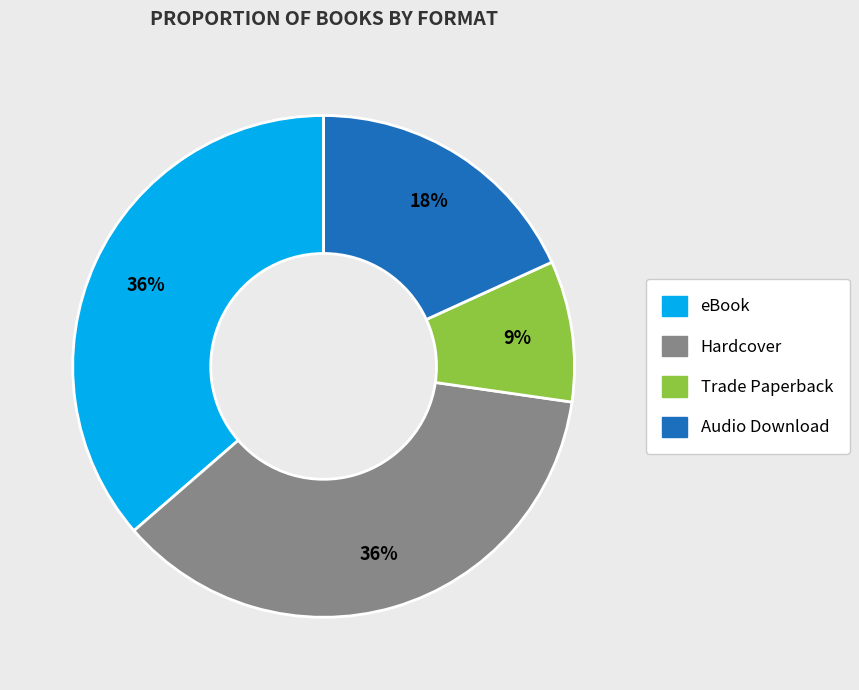

The Audio Download slice represents 18% of the pie. True or false?

True